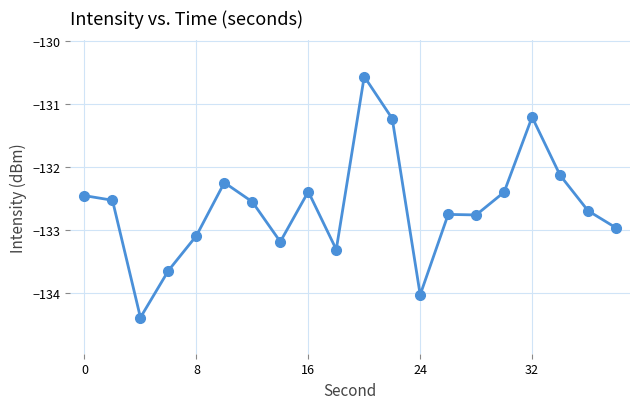

What is the average value?

-132.6